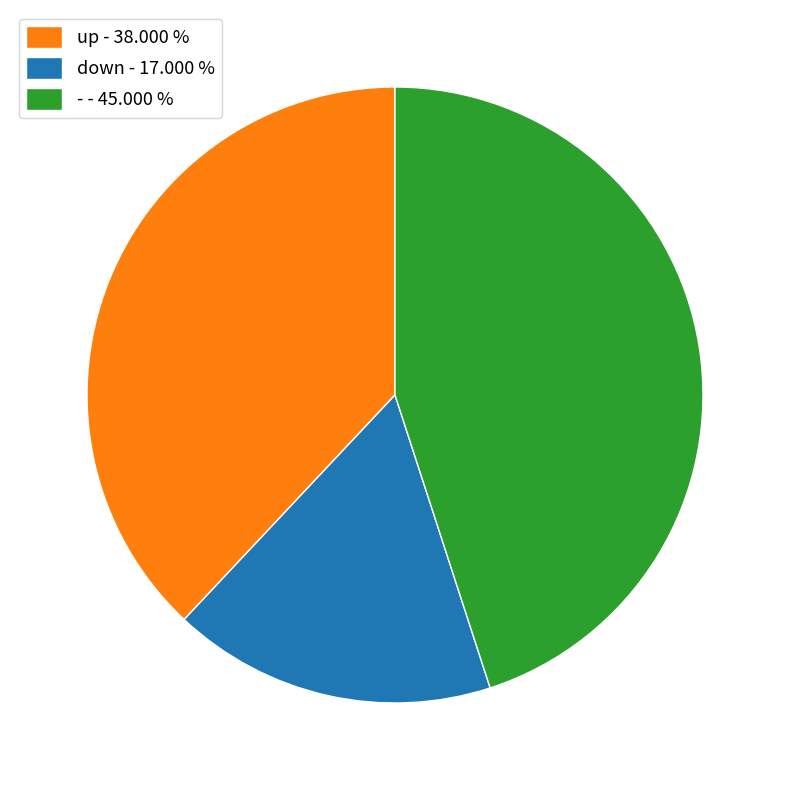

Which has a higher value, up - 38.000 % or - - 45.000 %?

- - 45.000 %